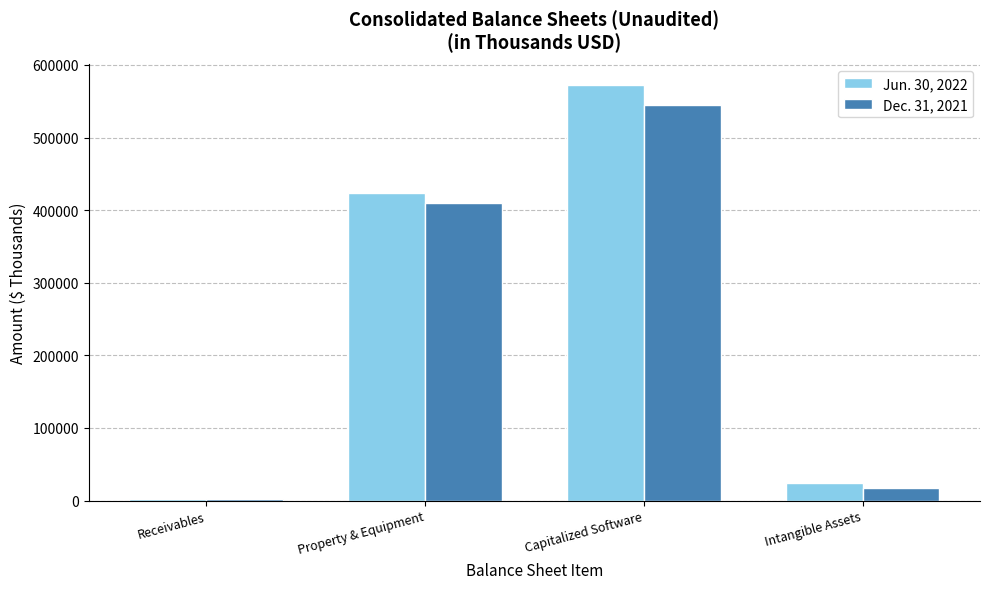

How many series are shown in this chart?

2